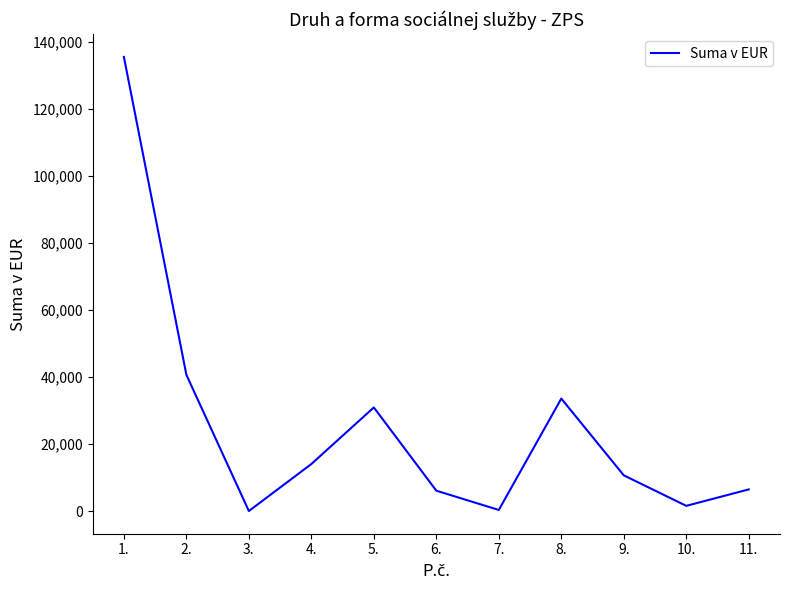

At which label is the value closest to 67725?

2.